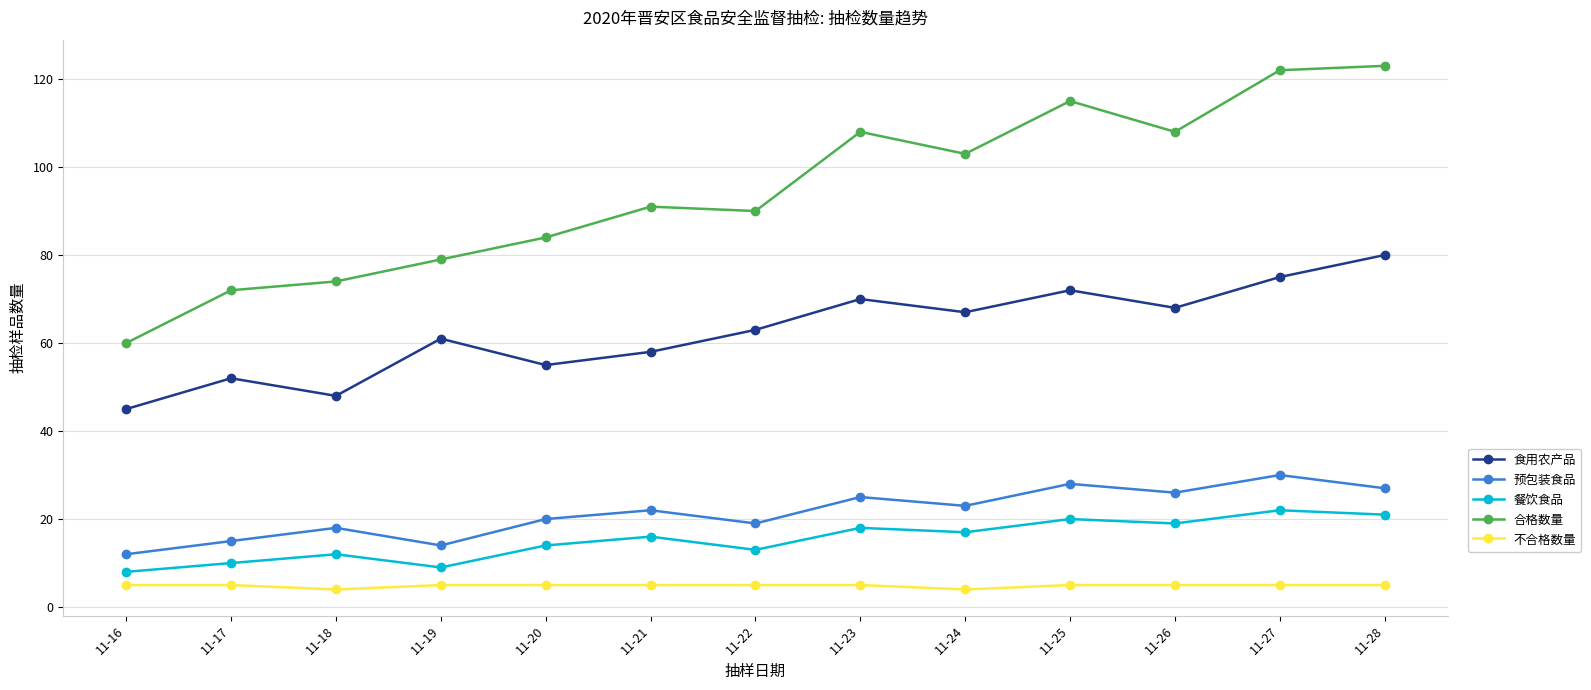

Reading right to left, extract all data points from this chart.

食用农产品: 11-28=80	11-27=75	11-26=68	11-25=72	11-24=67	11-23=70	11-22=63	11-21=58	11-20=55	11-19=61	11-18=48	11-17=52	11-16=45
预包装食品: 11-28=27	11-27=30	11-26=26	11-25=28	11-24=23	11-23=25	11-22=19	11-21=22	11-20=20	11-19=14	11-18=18	11-17=15	11-16=12
餐饮食品: 11-28=21	11-27=22	11-26=19	11-25=20	11-24=17	11-23=18	11-22=13	11-21=16	11-20=14	11-19=9	11-18=12	11-17=10	11-16=8
合格数量: 11-28=123	11-27=122	11-26=108	11-25=115	11-24=103	11-23=108	11-22=90	11-21=91	11-20=84	11-19=79	11-18=74	11-17=72	11-16=60
不合格数量: 11-28=5	11-27=5	11-26=5	11-25=5	11-24=4	11-23=5	11-22=5	11-21=5	11-20=5	11-19=5	11-18=4	11-17=5	11-16=5